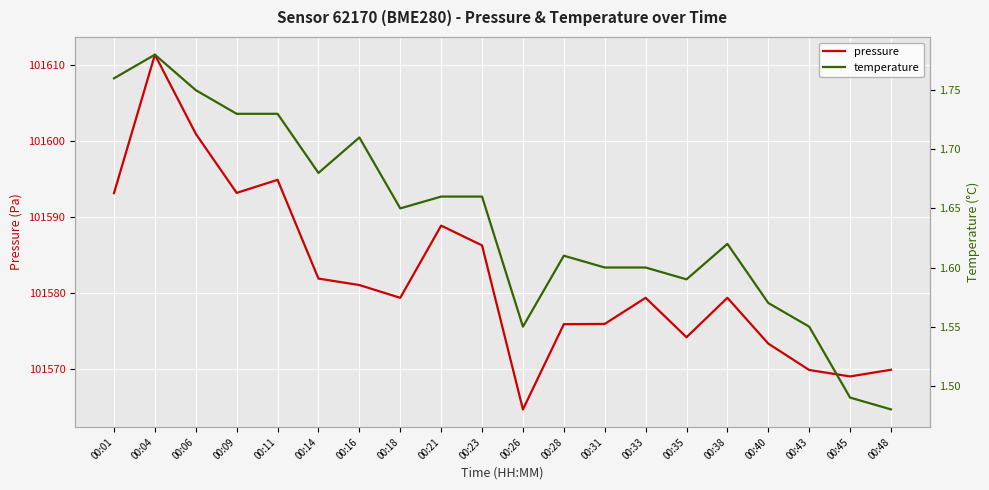

At which category does temperature reach its first local valley?

00:14